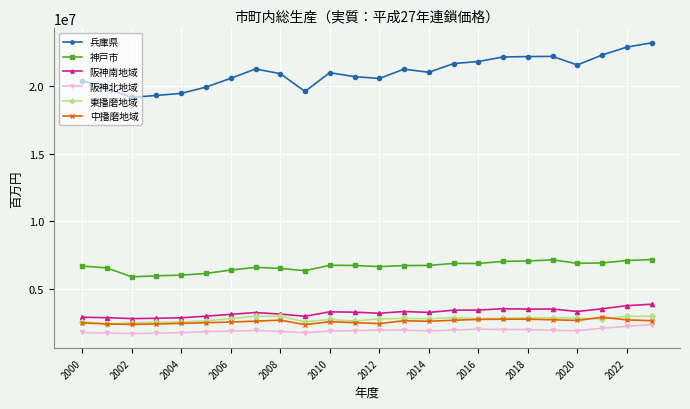

How many lines are shown in the chart?

6